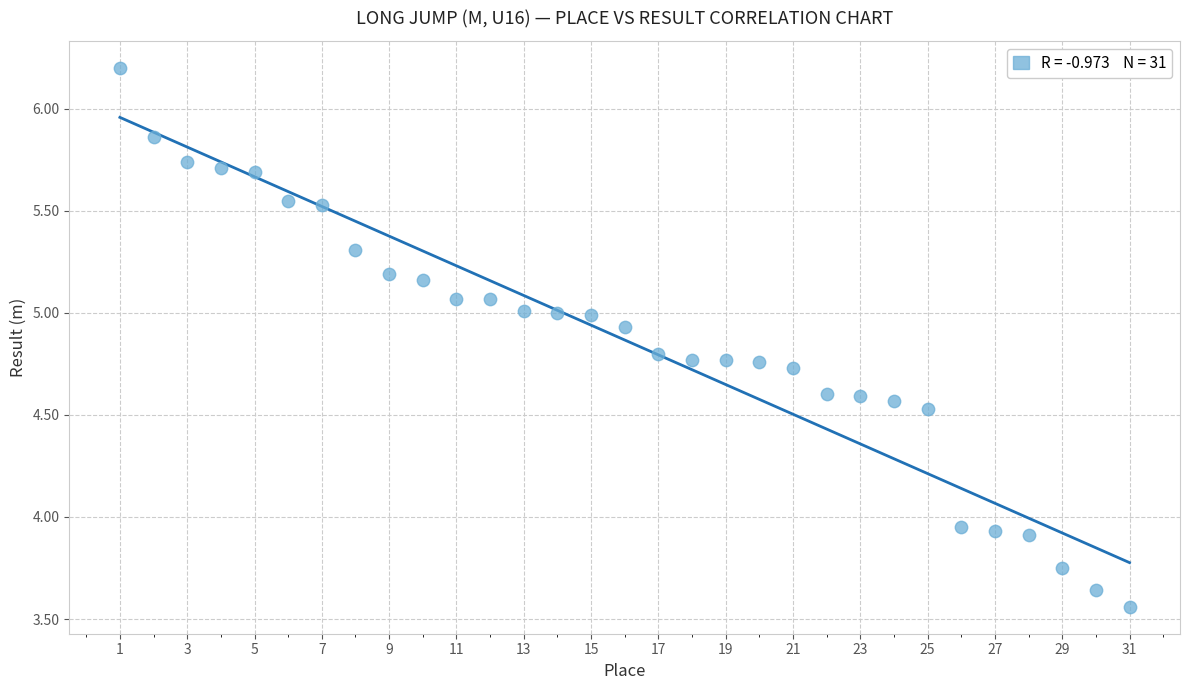

What is the range of Y values (max minus min)?

2.6